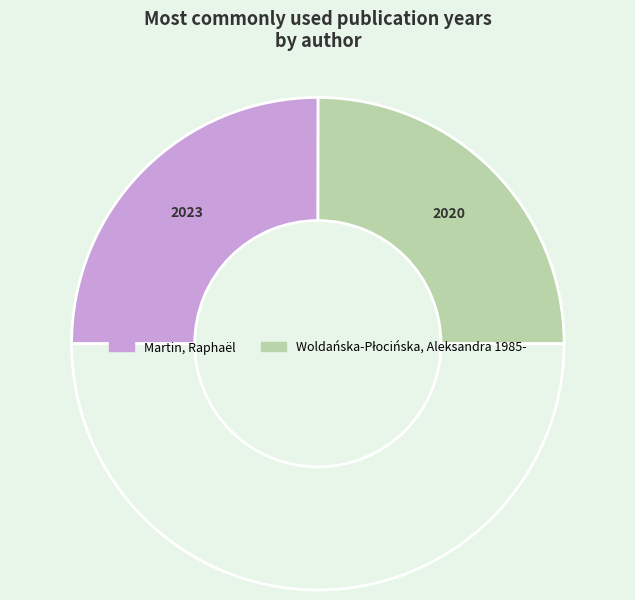

How many segments does this pie chart have?

3